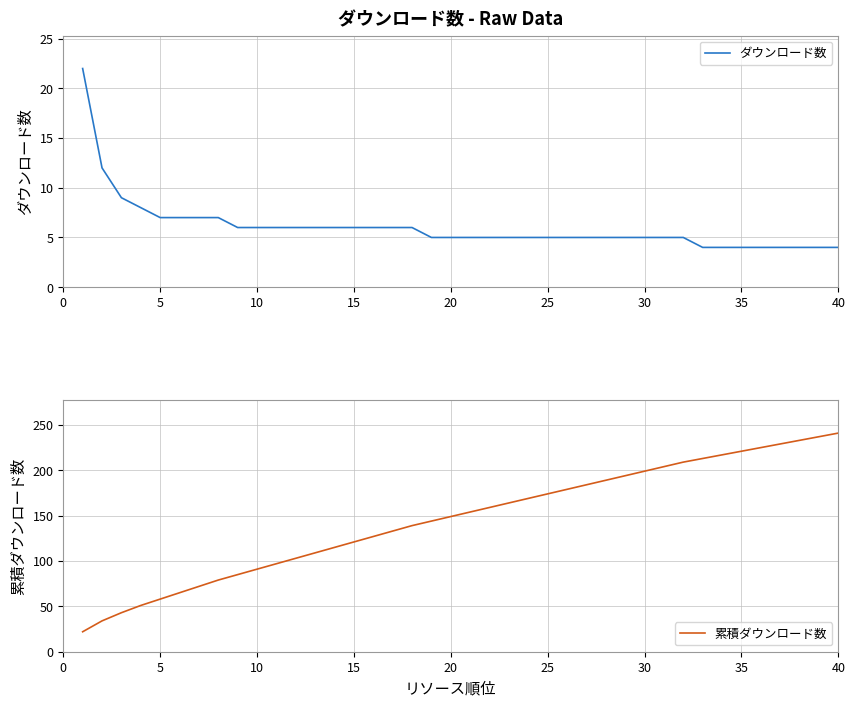

How many categories are shown in the chart?

40